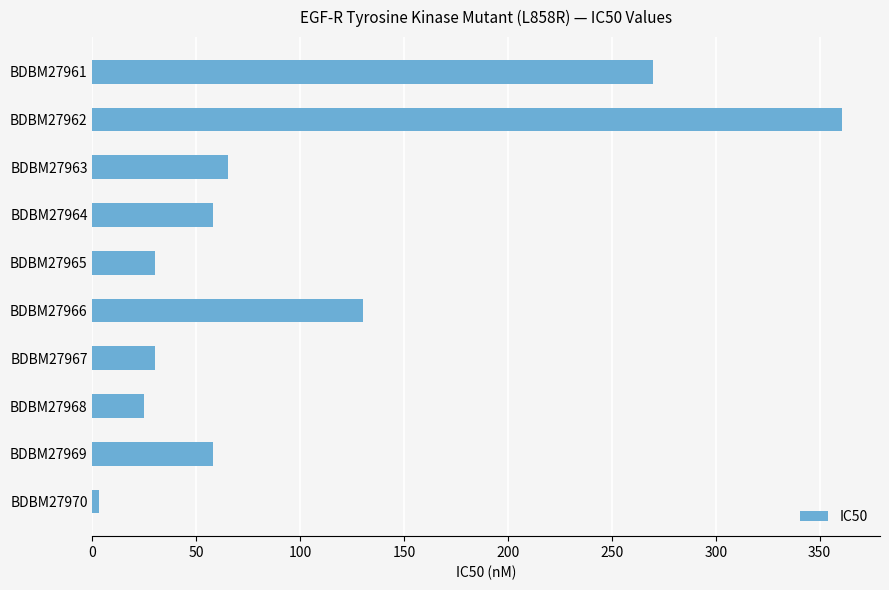

Reading top to bottom, transcribe all the data shown in this chart.

270	361	65	58	30	130	30	25	58	3